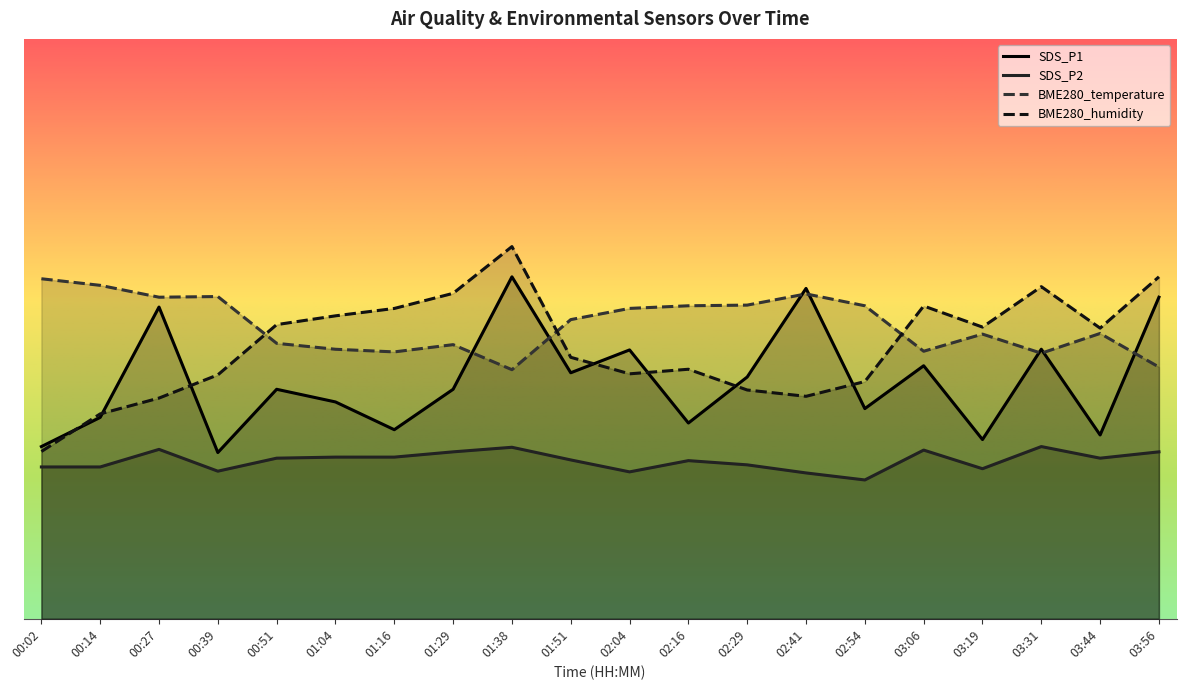

What is the greatest value displayed?

35.3